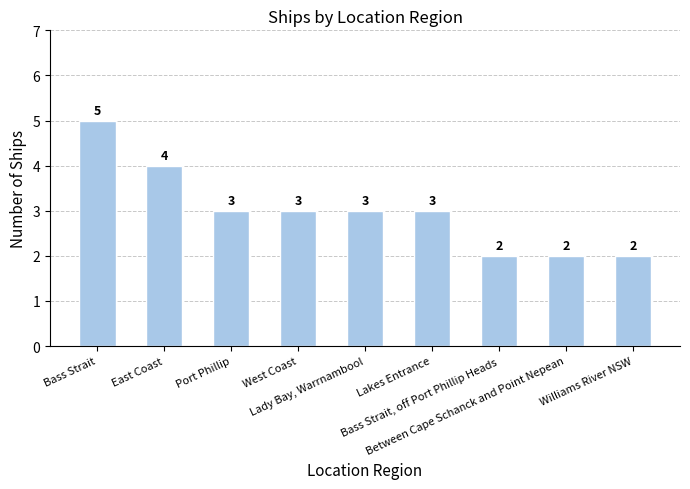

Between West Coast and Between Cape Schanck and Point Nepean, which is larger?

West Coast